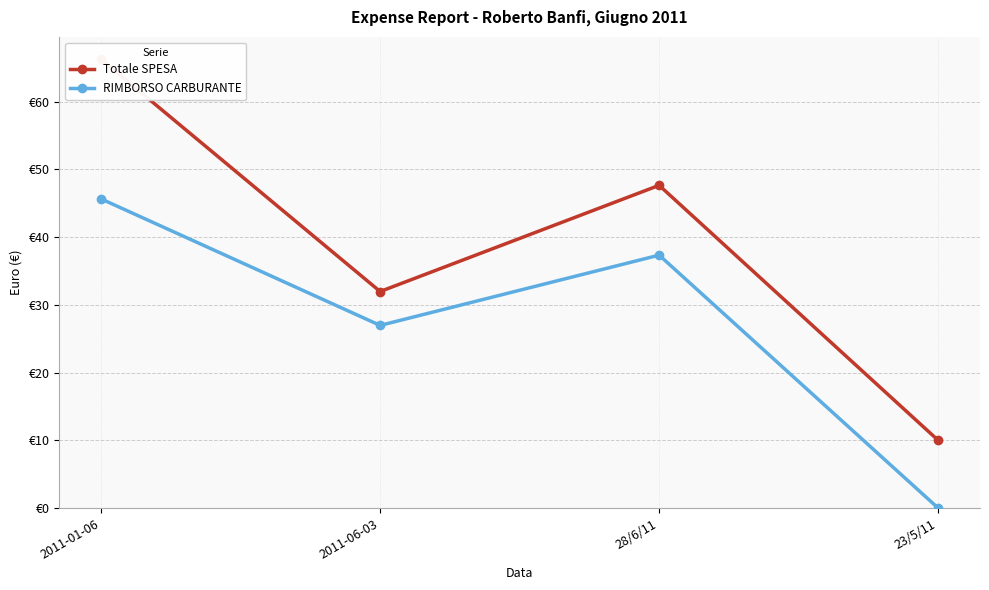

Reading left to right, list all the values displayed in this chart.

Totale SPESA: 66.2	32.0	47.6	10.0
RIMBORSO CARBURANTE: 45.6	27.0	37.3	0.0